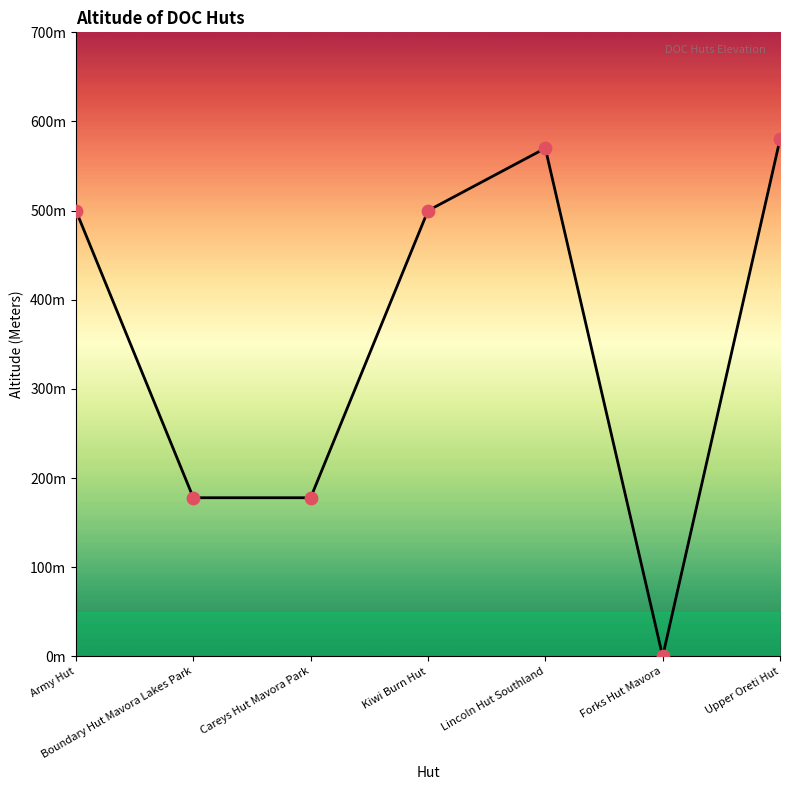

Which has a higher value, Forks Hut Mavora or Army Hut?

Army Hut